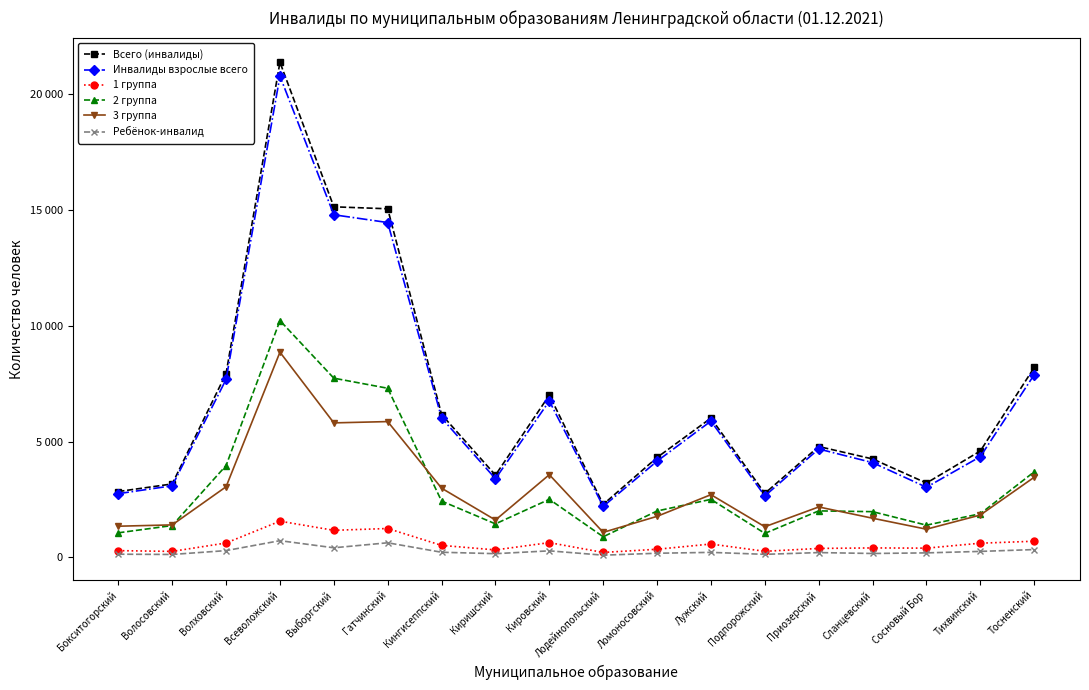

What are all the series names shown in the legend?

Всего (инвалиды), Инвалиды взрослые всего, 1 группа, 2 группа, 3 группа, Ребёнок-инвалид